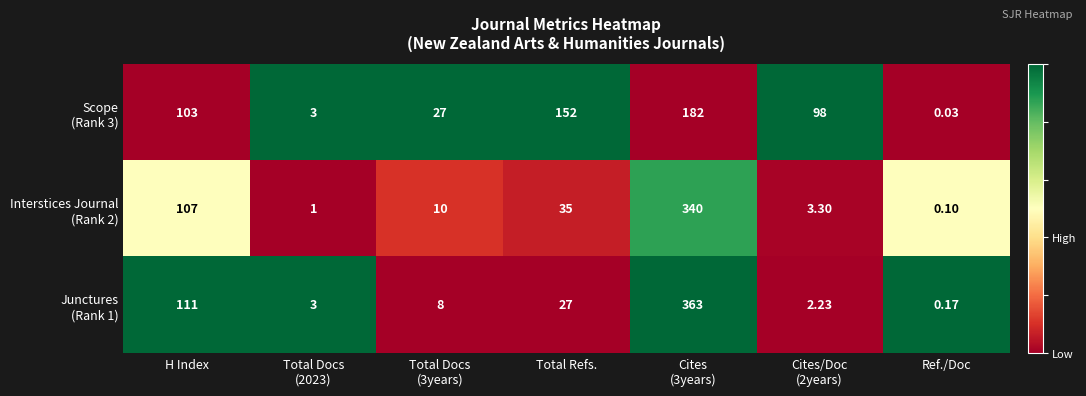

Count the number of categories in the chart.

7